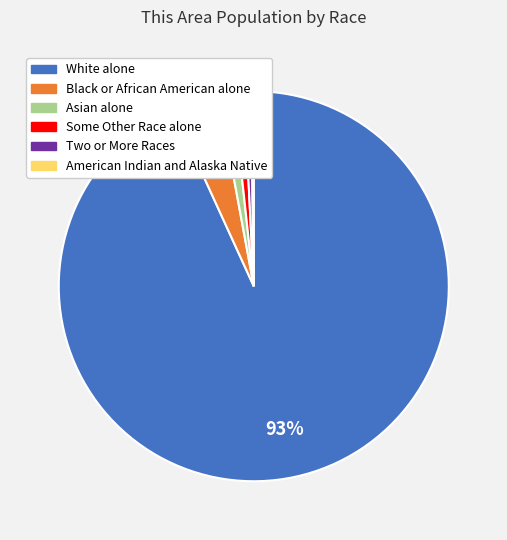

To the nearest percent, what portion does Black or African American alone represent?

4%